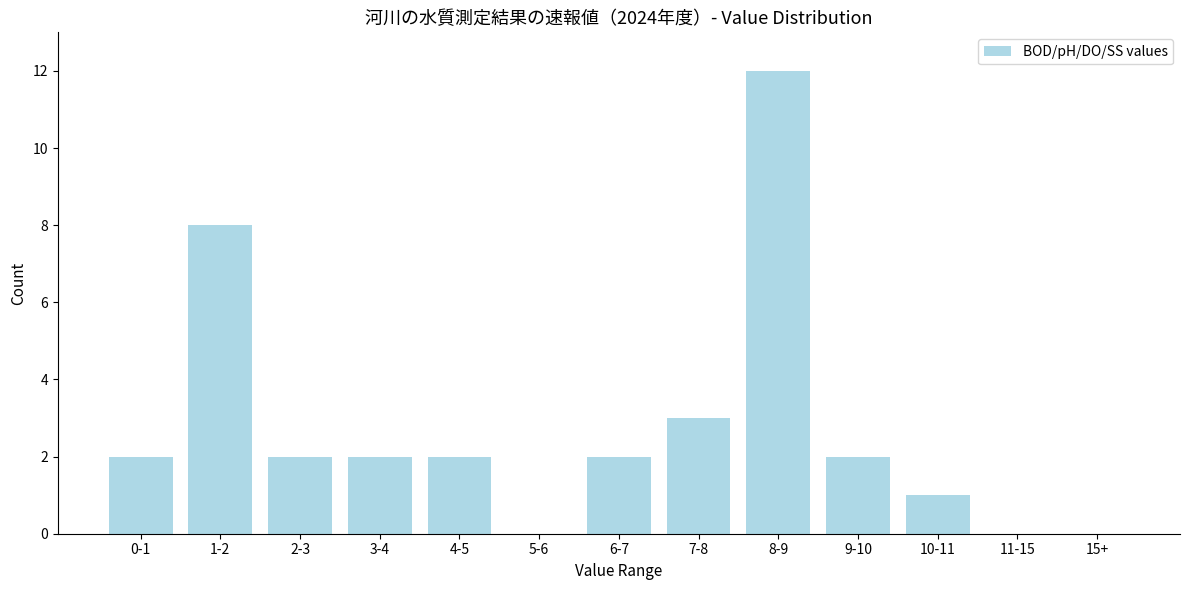

Reading right to left, what are all the values shown in this chart?

15+=0	11-15=0	10-11=1	9-10=2	8-9=12	7-8=3	6-7=2	5-6=0	4-5=2	3-4=2	2-3=2	1-2=8	0-1=2